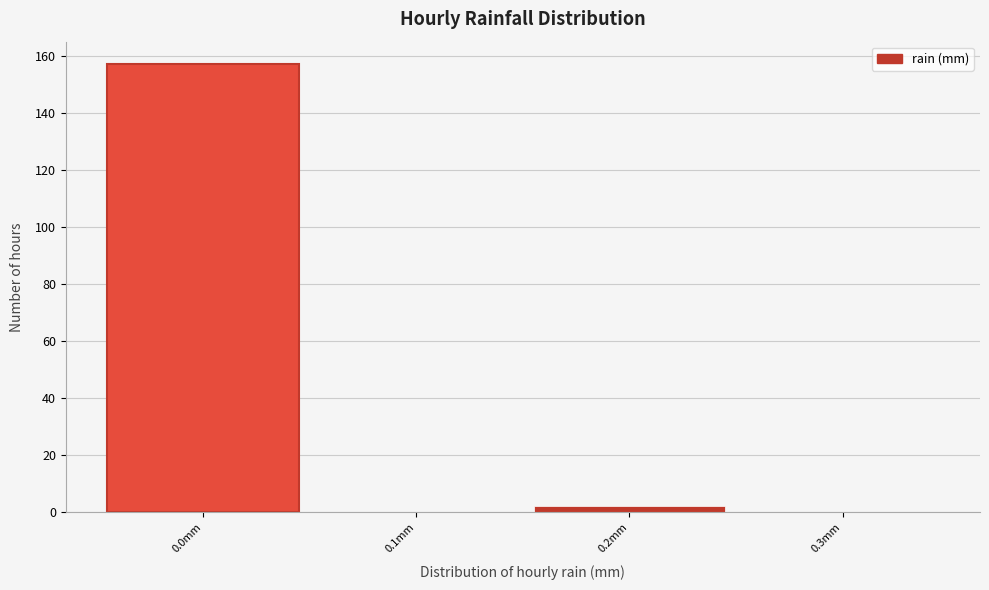

Reading left to right, extract all data points from this chart.

0.0mm=157	0.1mm=0	0.2mm=2	0.3mm=0